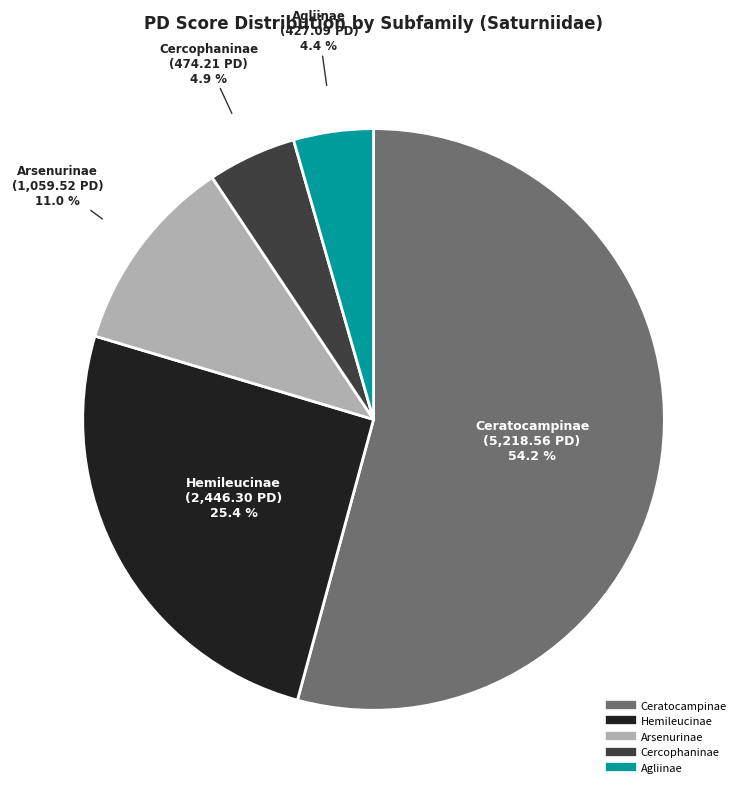

How many segments does this pie chart have?

5